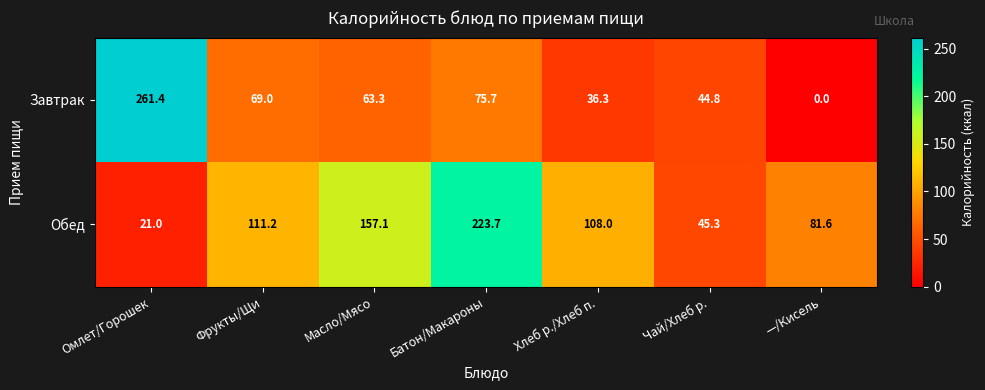

What is the sum of the Завтрак values at Фрукты/Щи and Масло/Мясо?

132.3